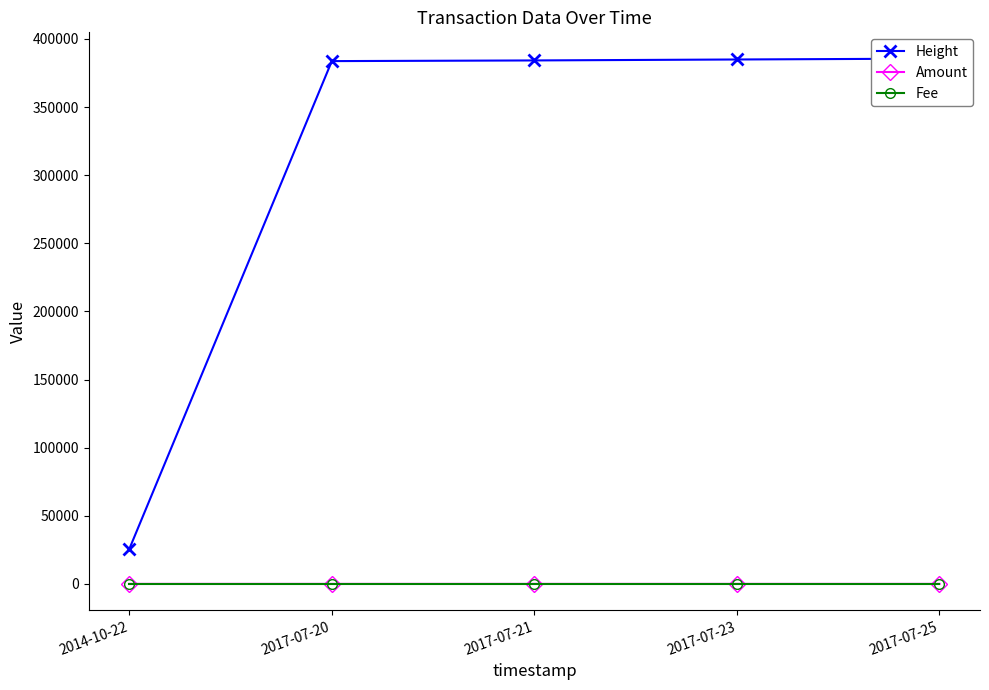

How many lines are shown in the chart?

3